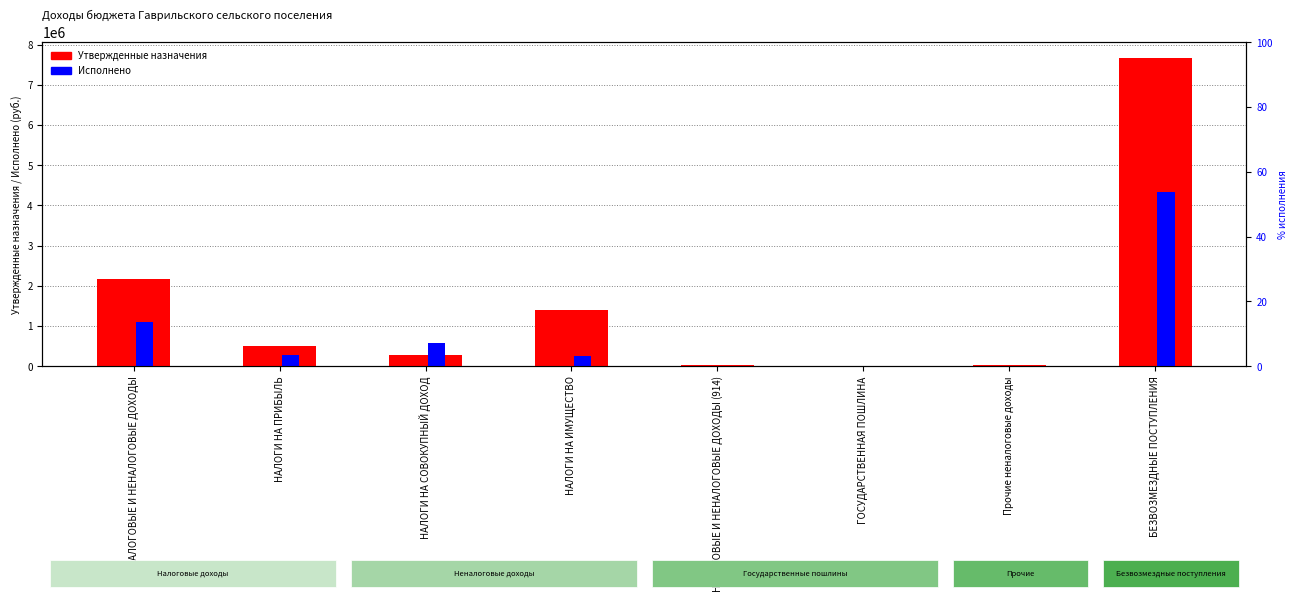

Is the value of Утвержденные назначения at НАЛОГИ НА СОВОКУПНЫЙ ДОХОД greater than the value of Исполнено at НАЛОГИ НА СОВОКУПНЫЙ ДОХОД?

No